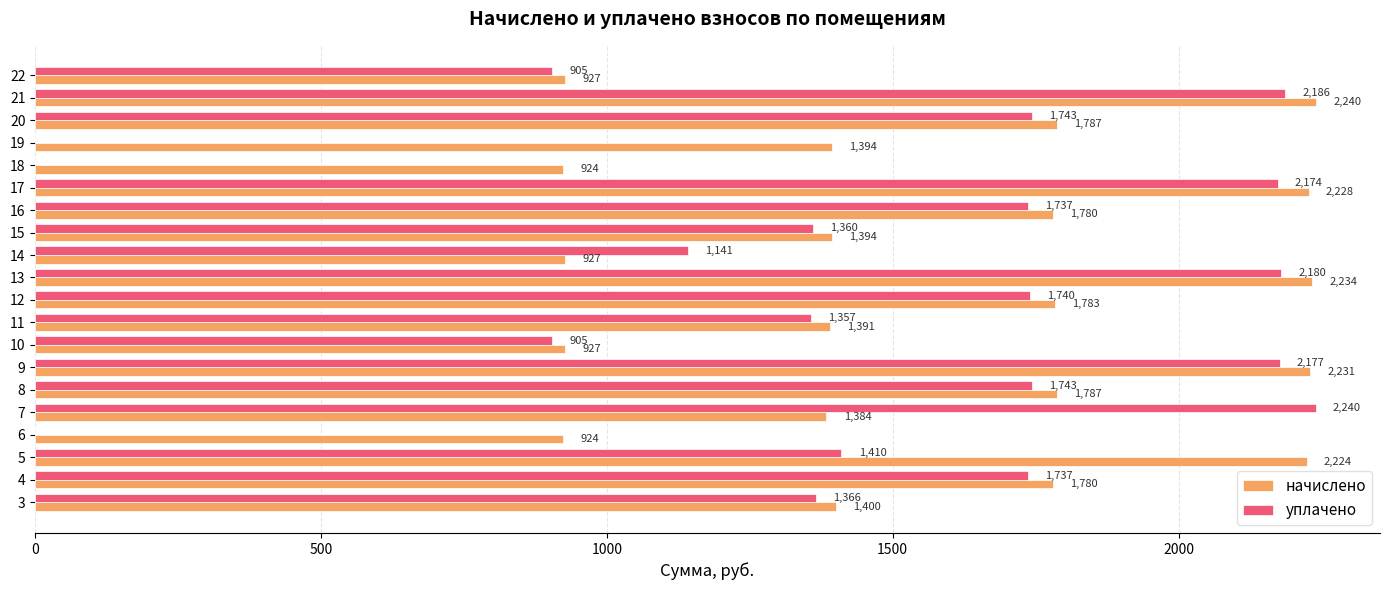

Is the value of начислено at 15 greater than the value of уплачено at 18?

Yes